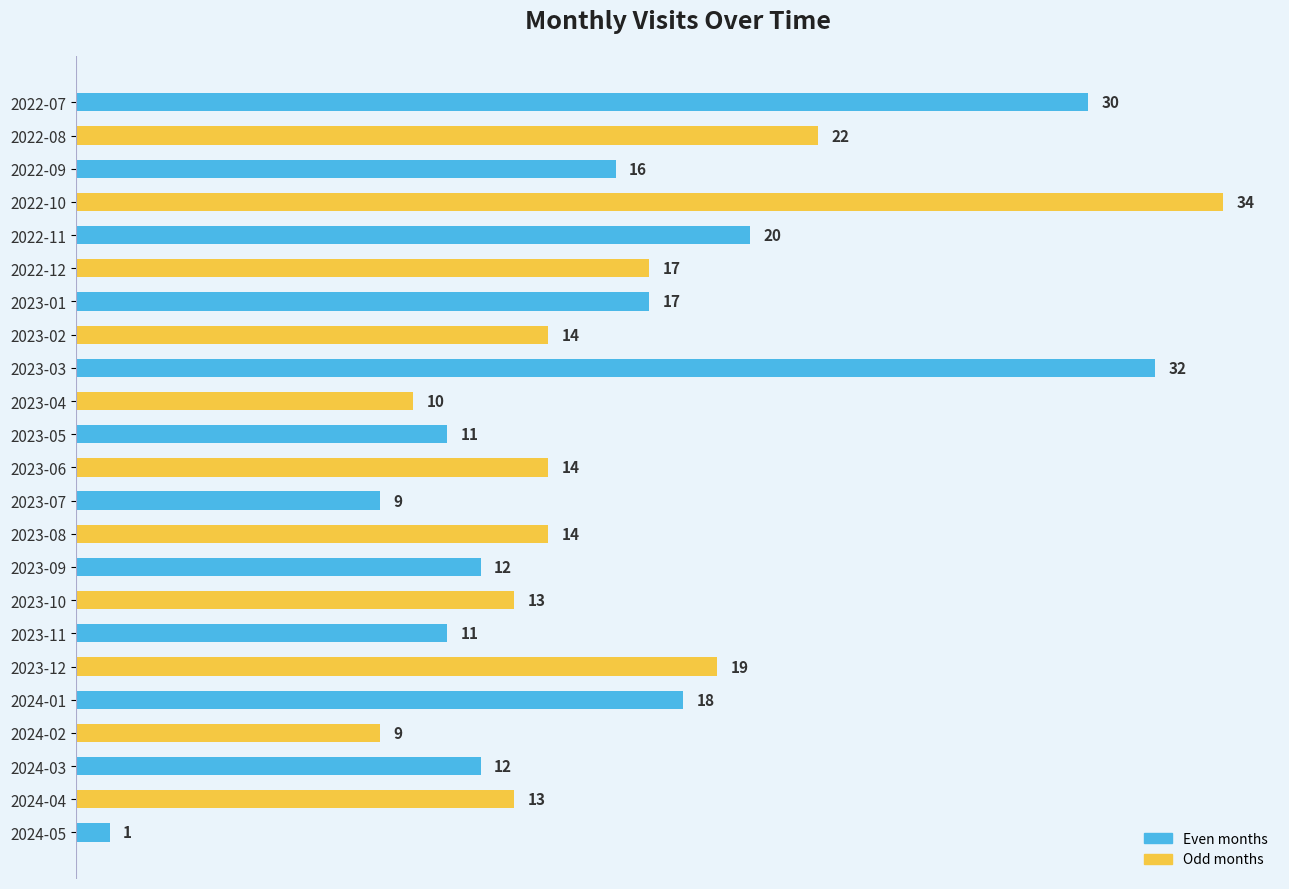

What position from the top is 2023-06?

12